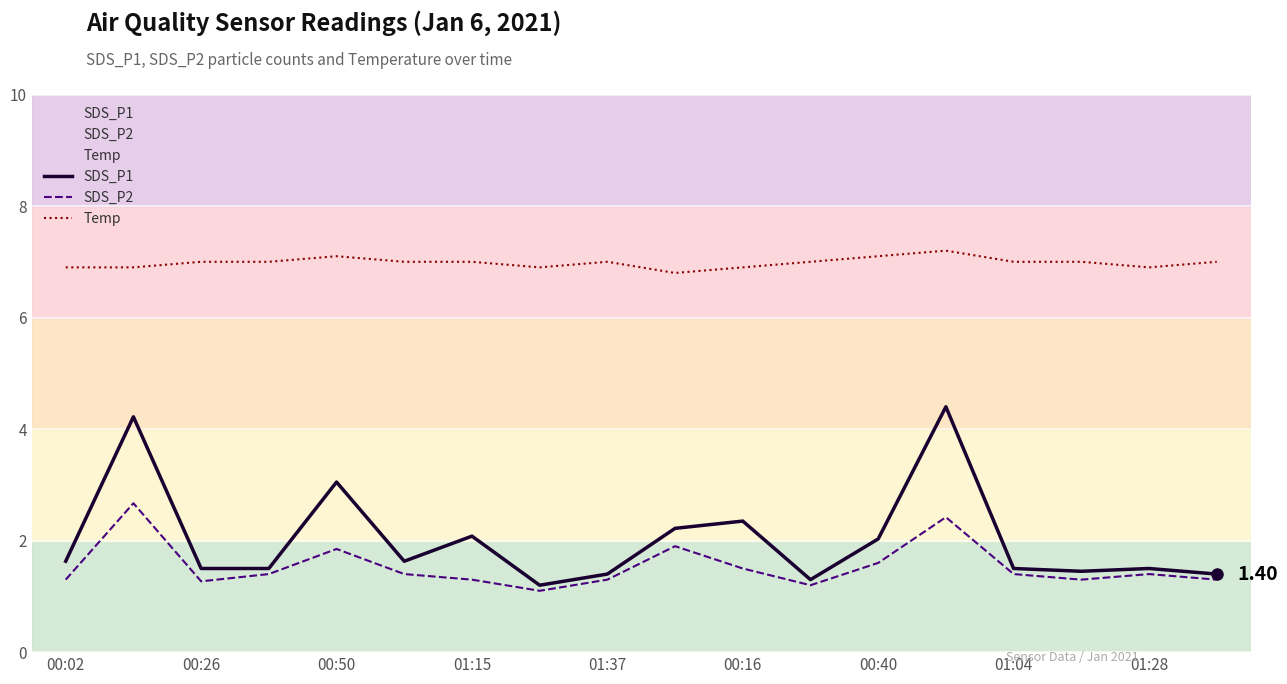

List the series in order of their peak value, highest first.

Temp, SDS_P1, SDS_P2